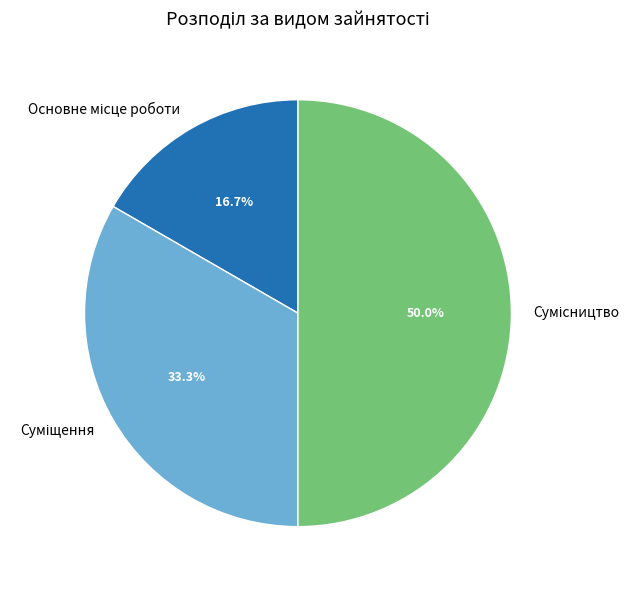

How many segments does this pie chart have?

3